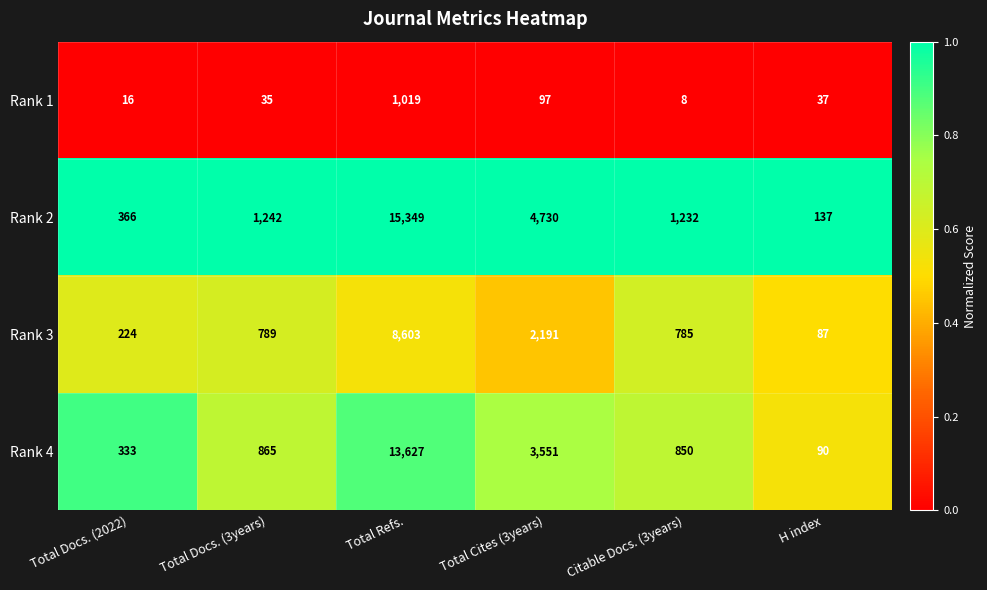

At Total Refs., list the series in order from largest to smallest.

Rank 2, Rank 4, Rank 3, Rank 1